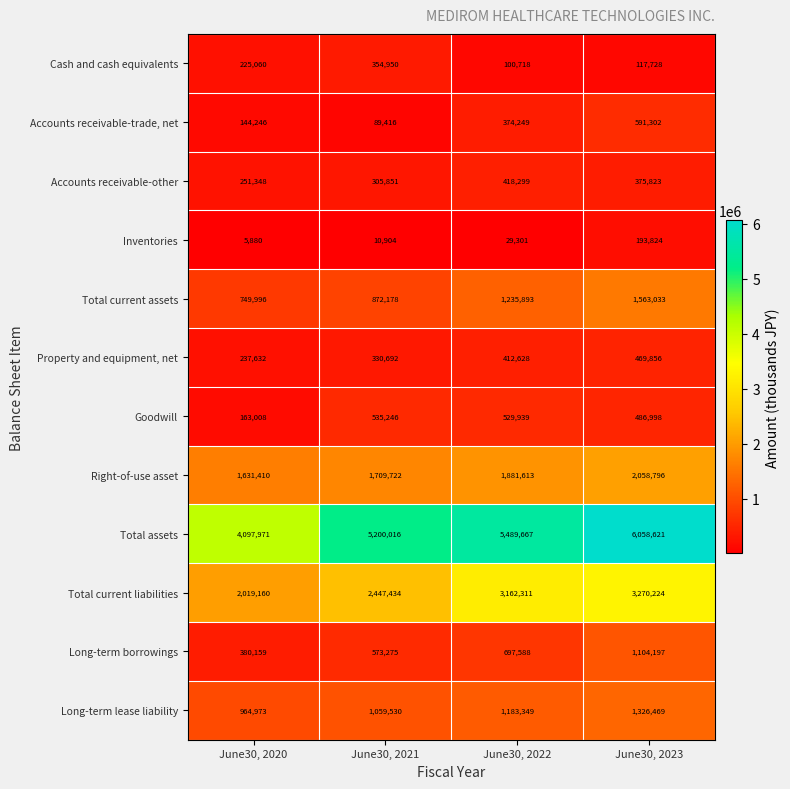

Which label corresponds to the smallest value in the chart?

June30, 2020